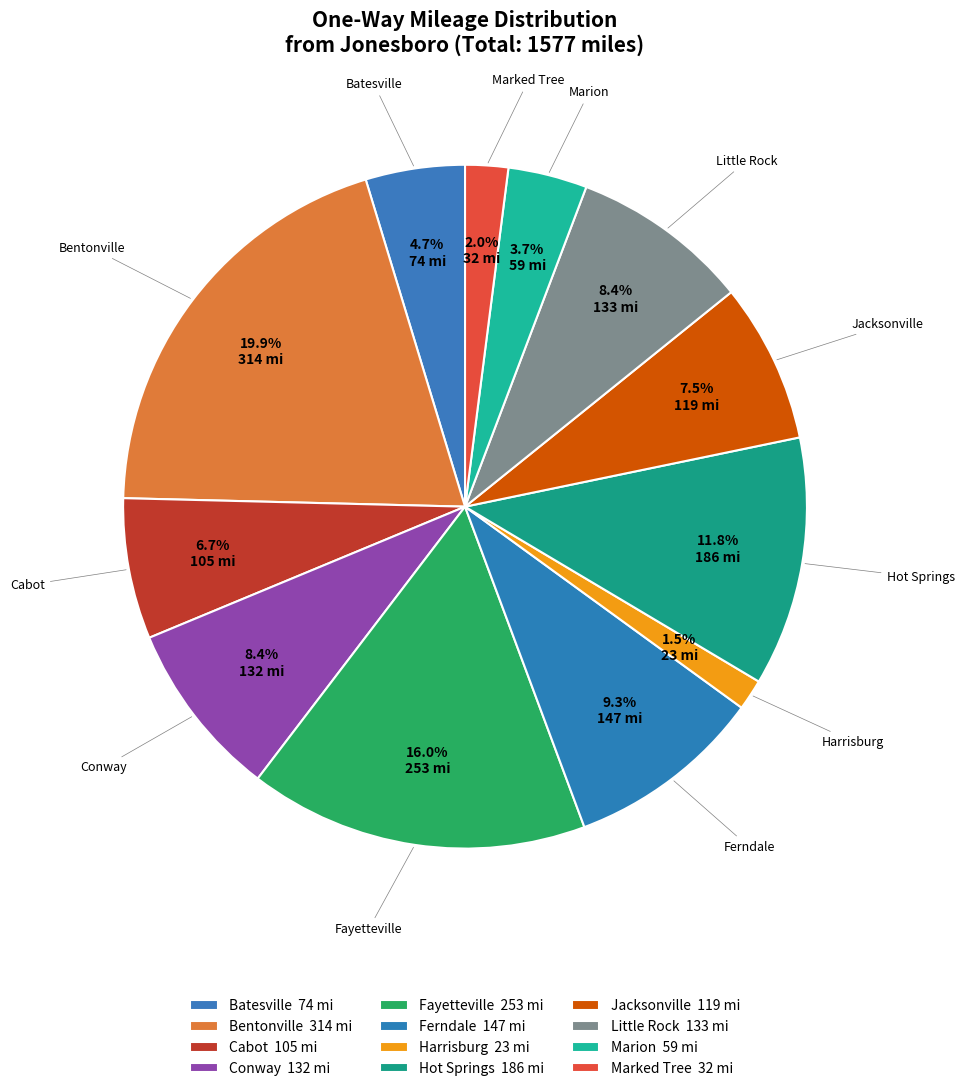

To the nearest percent, what is the difference between the Jacksonville and Conway slice percentages?

1%